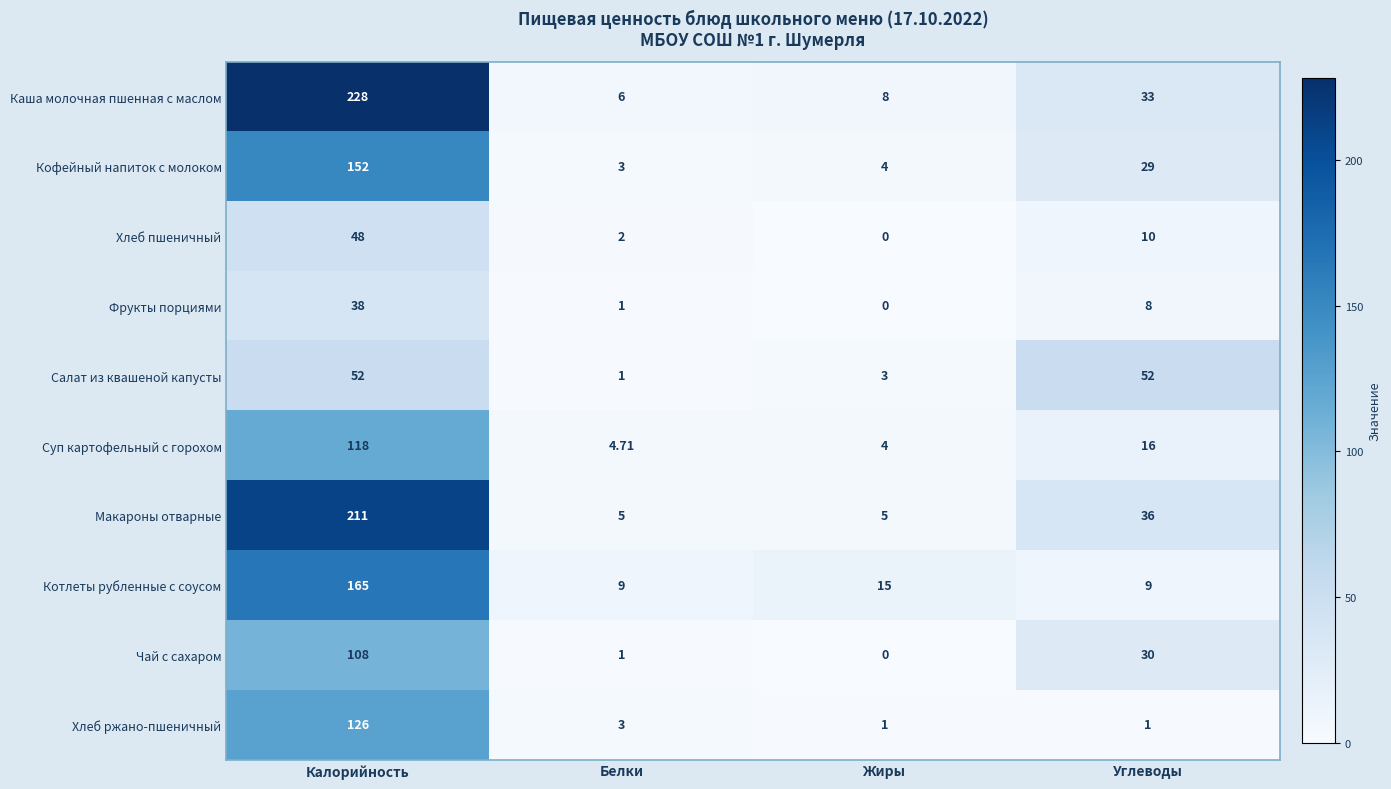

Is the value of Кофейный напиток с молоком at Калорийность greater than the value of Макароны отварные at Жиры?

Yes